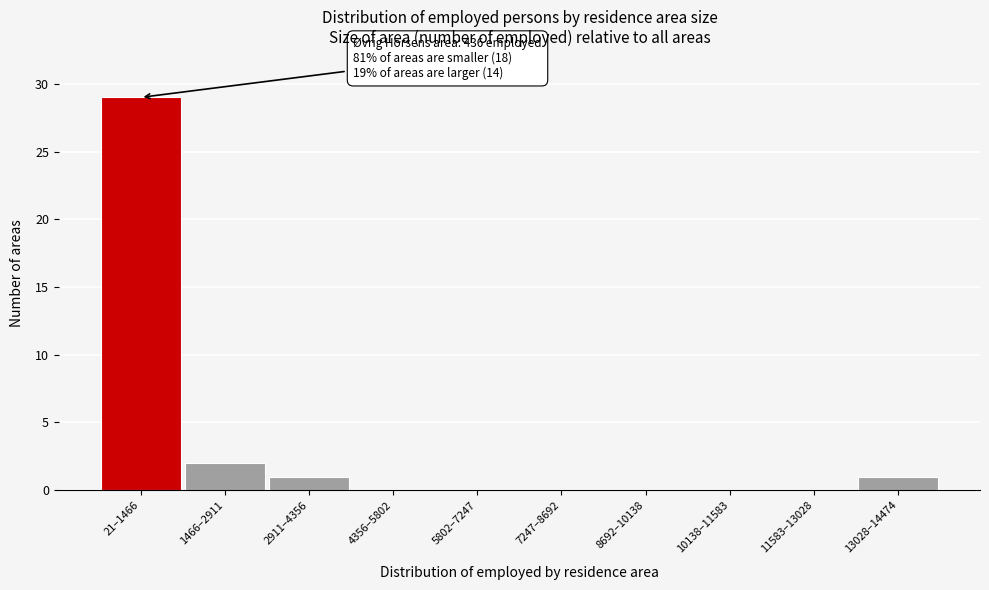

Reading left to right, extract all data points from this chart.

21–1466=29	1466–2911=2	2911–4356=1	4356–5802=0	5802–7247=0	7247–8692=0	8692–10138=0	10138–11583=0	11583–13028=0	13028–14474=1